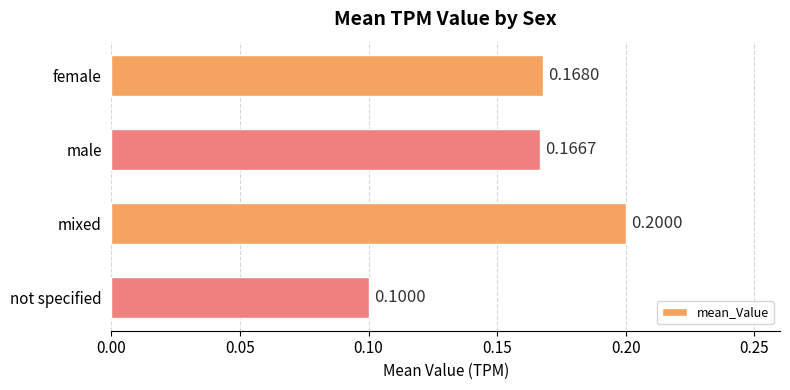

Rank the categories by value from lowest to highest.

not specified, male, female, mixed